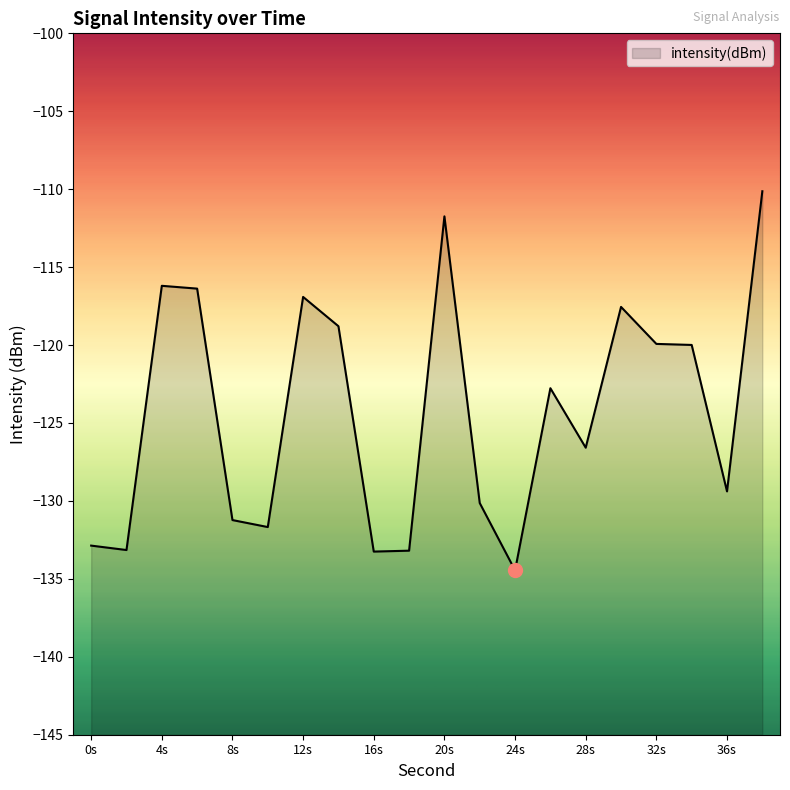

True or false: the data shows -77.8 at 26.

False